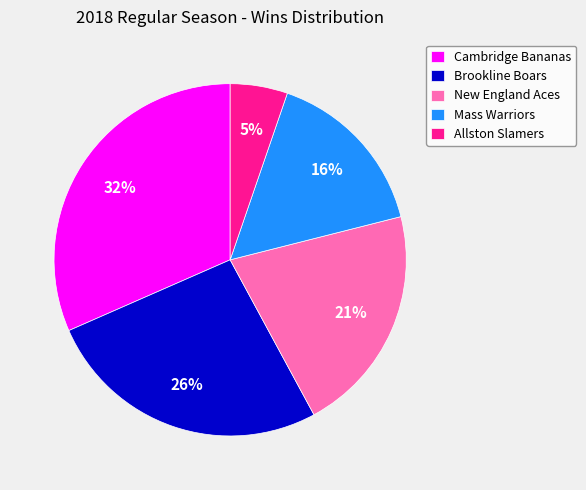

What percentage is the Cambridge Bananas slice, to the nearest percent?

32%